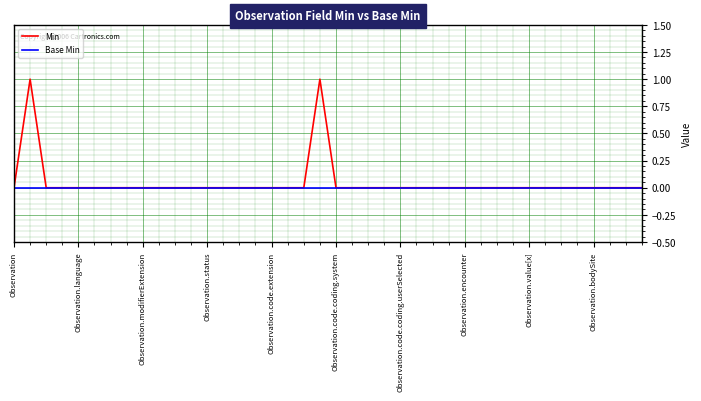

What is the greatest value displayed?

1